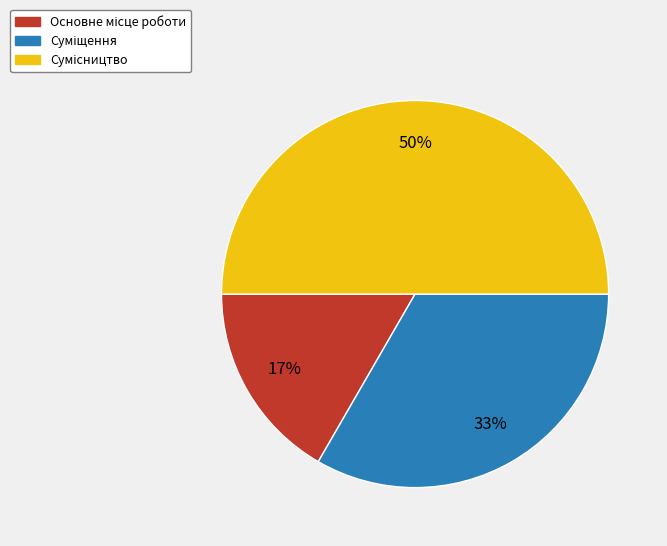

To the nearest percent, what is the difference between the largest and smallest slice percentages?

33%